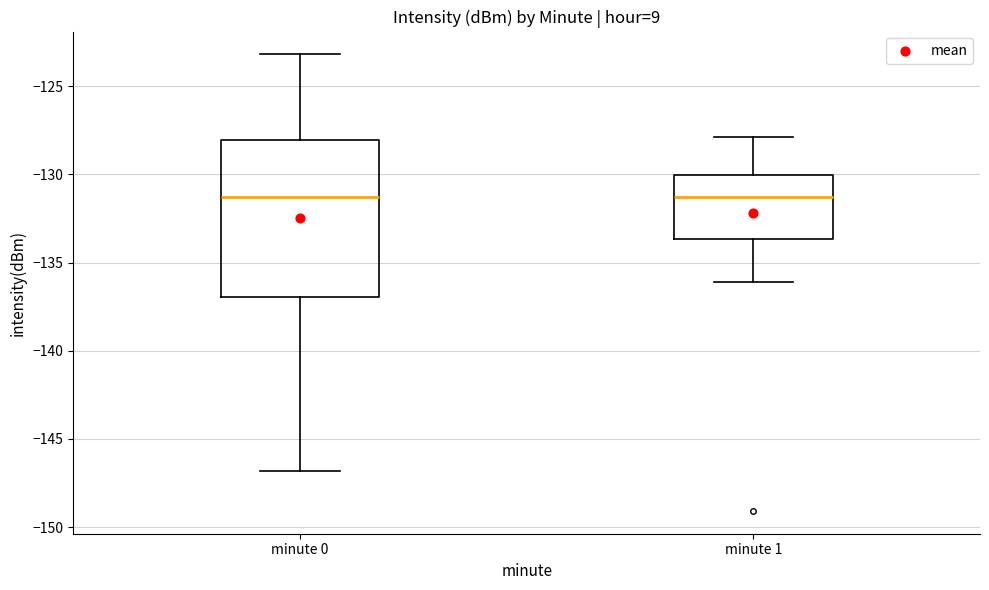

Reading left to right, read every box against the y-axis: the position of its median line, the range the box covers, and the ends of its whiskers. The values are not printed on the chart, so give them approximately, as read against the axis.

minute 0: median -131.5, box -137.0 to -128.0, whiskers -147.0 to -123.0
minute 1: median -131.5, box -133.5 to -130.0, whiskers -136.0 to -128.0